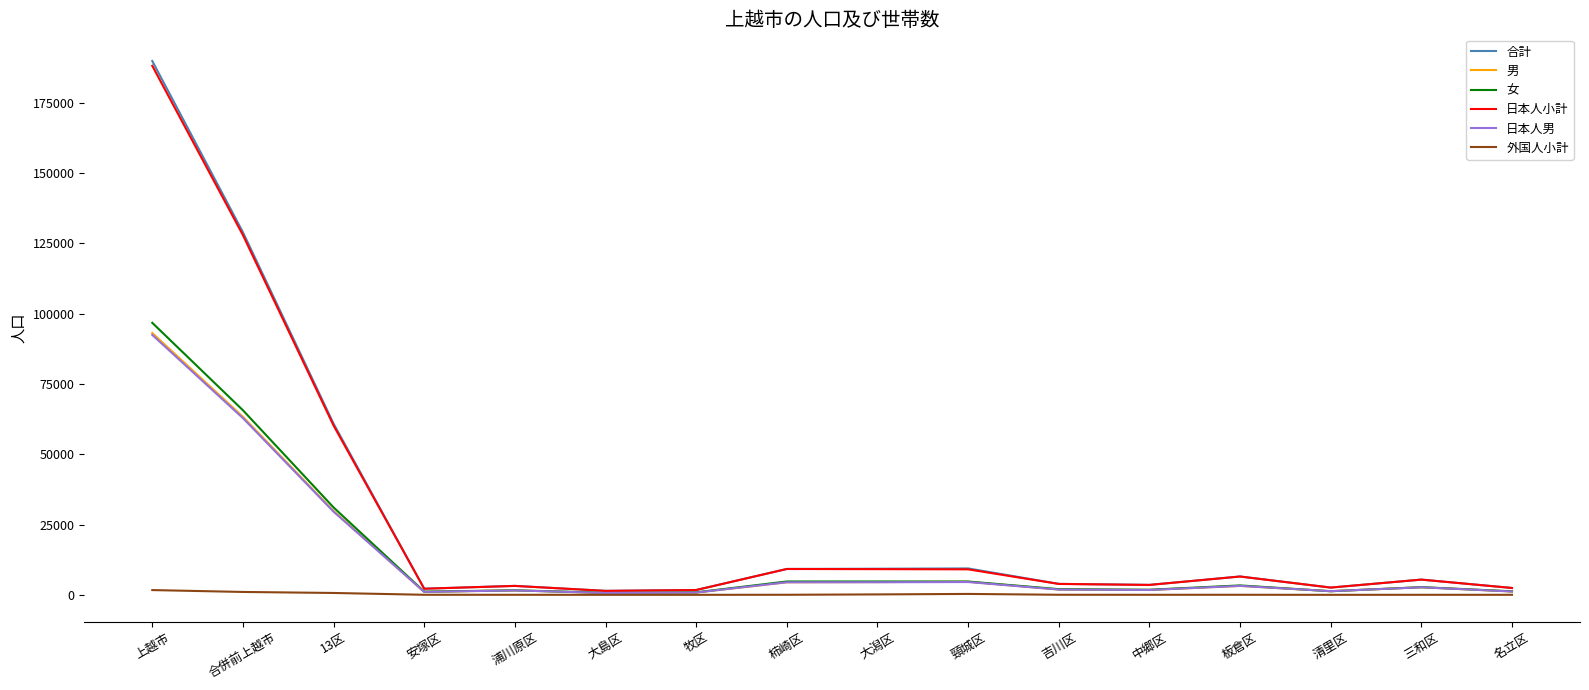

At which category is the sum across all series the highest?

上越市